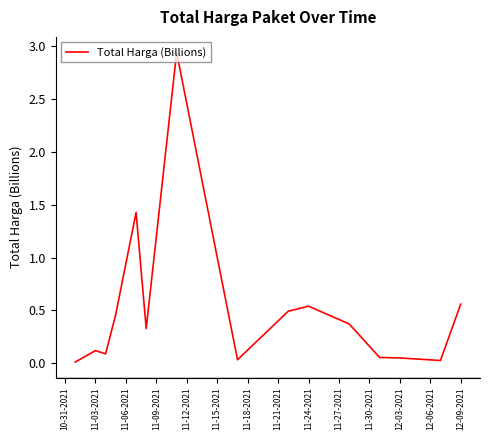

Is it true that the value at 11-24-2021 is 0.8?

False